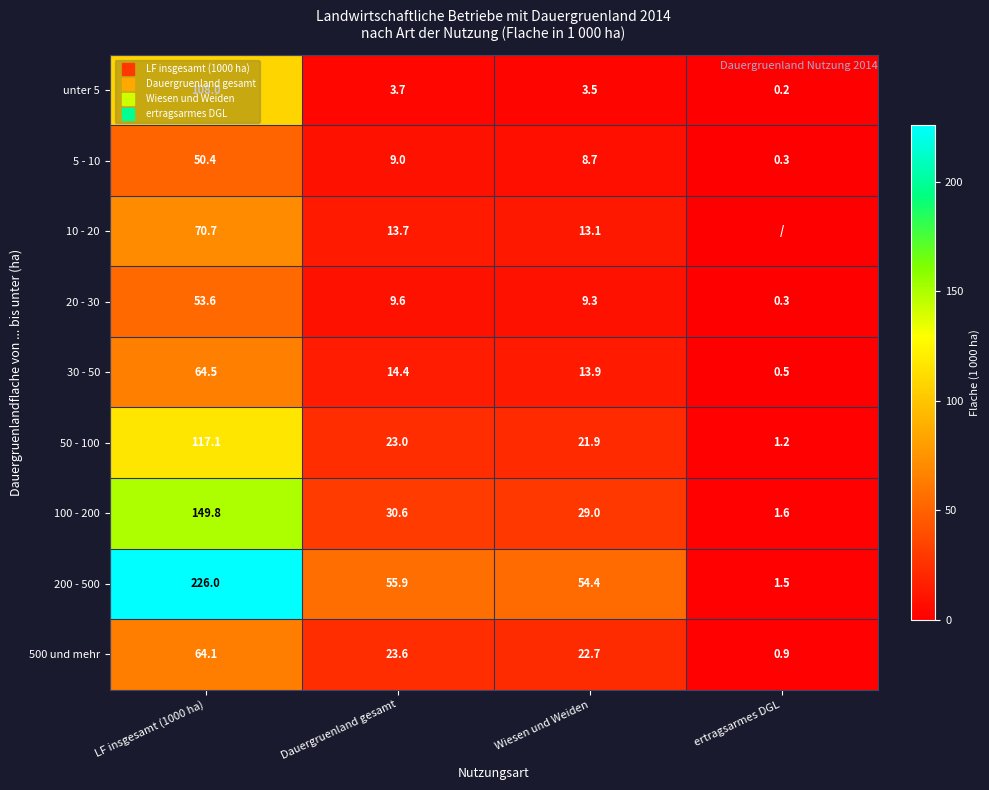

Which series has the largest total across all categories?

200 - 500